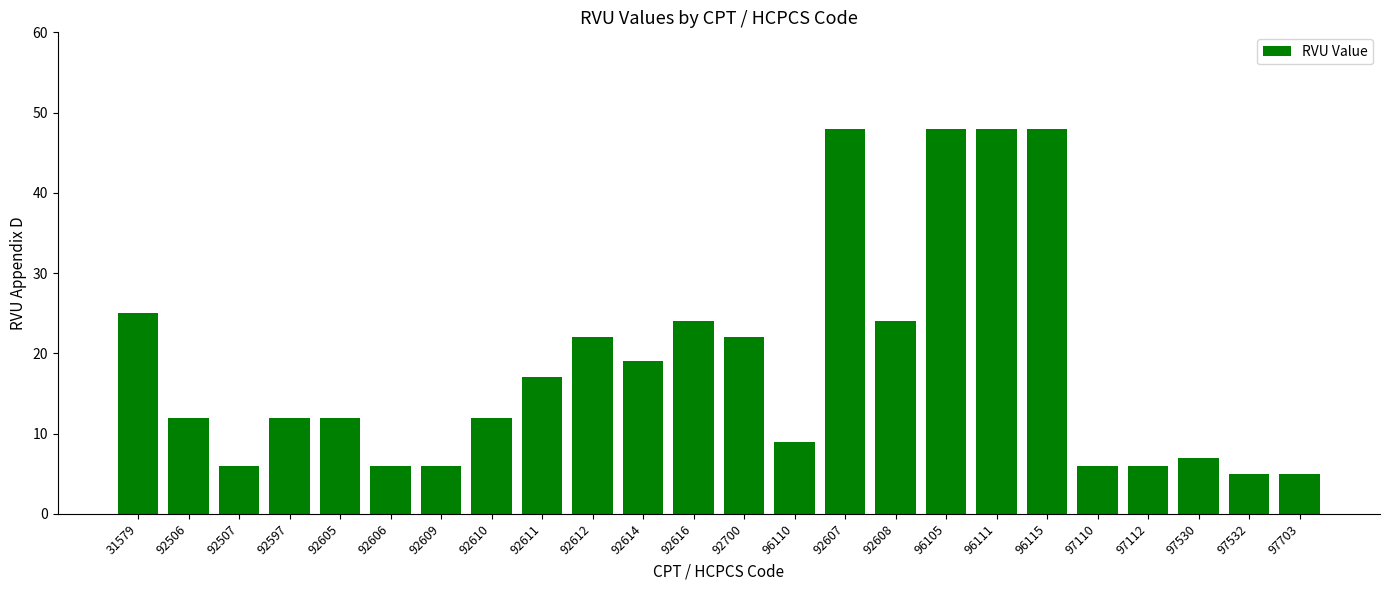

At which label does the data first exceed 12?

31579